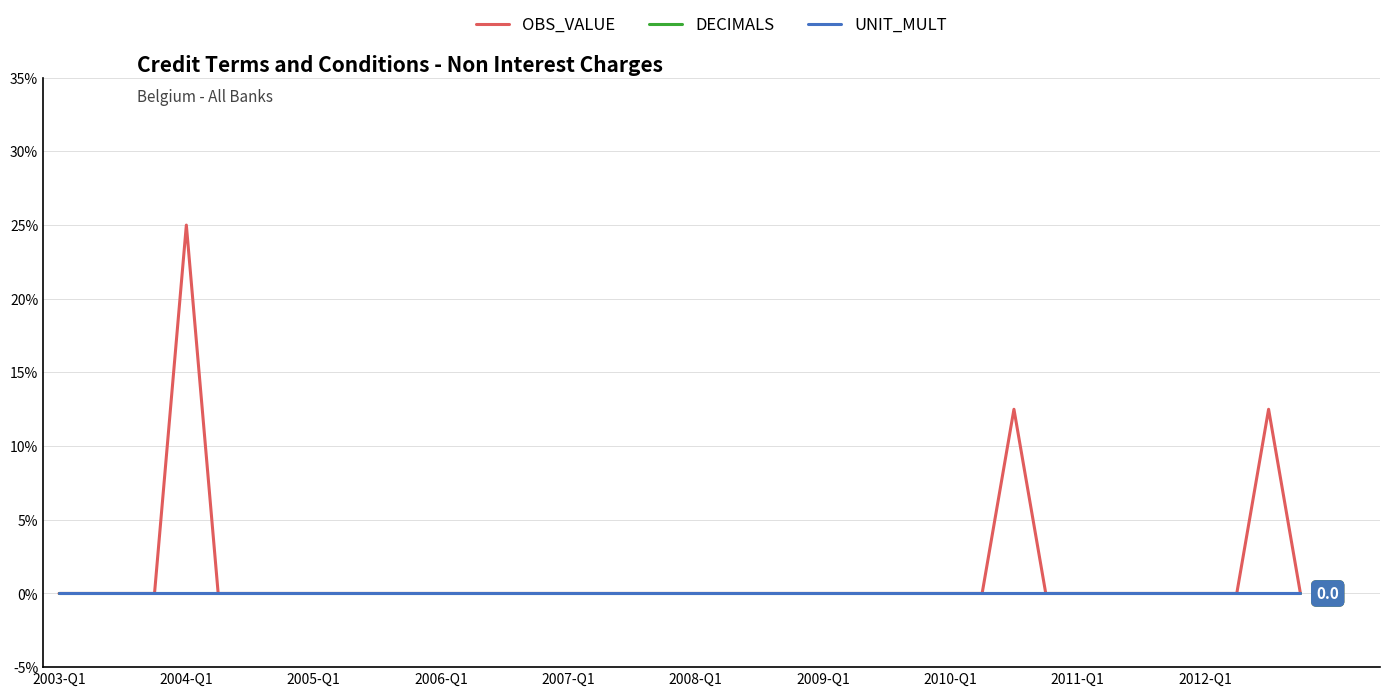

How many interior local peaks does the OBS_VALUE series have?

3